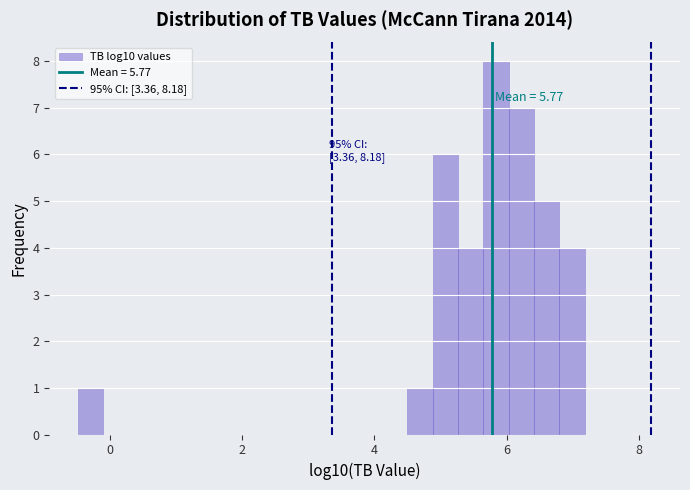

Around what value on the x-axis is the tallest bar? Give the approximate position of its centre, as read against the axis.

5.8